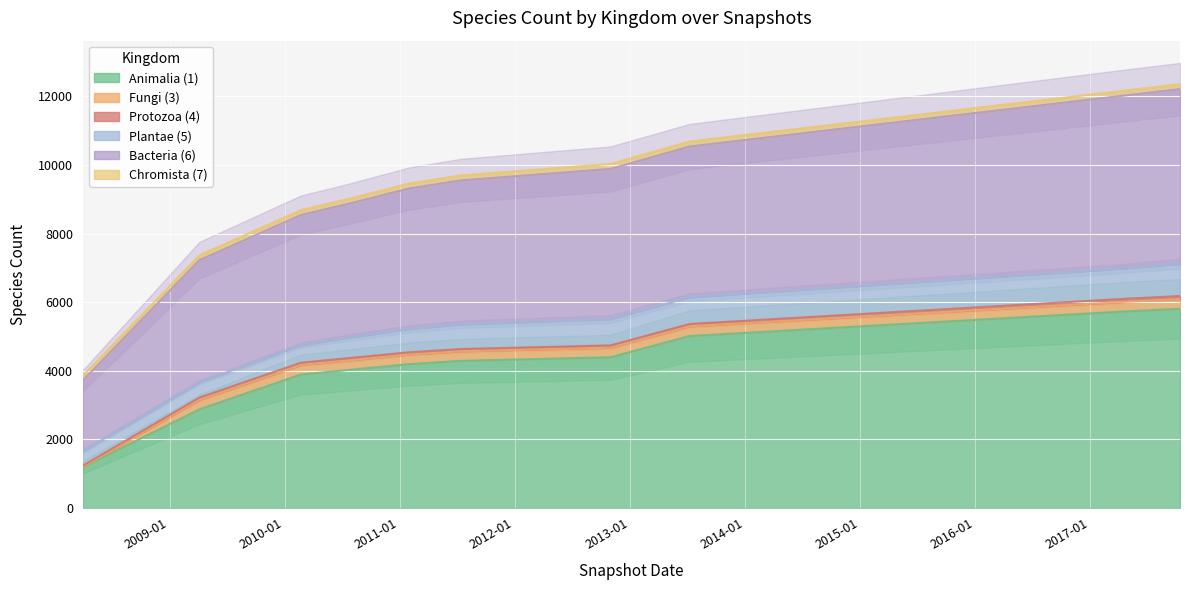

What is the difference between the maximum and second lowest values in the 1 series?

2934